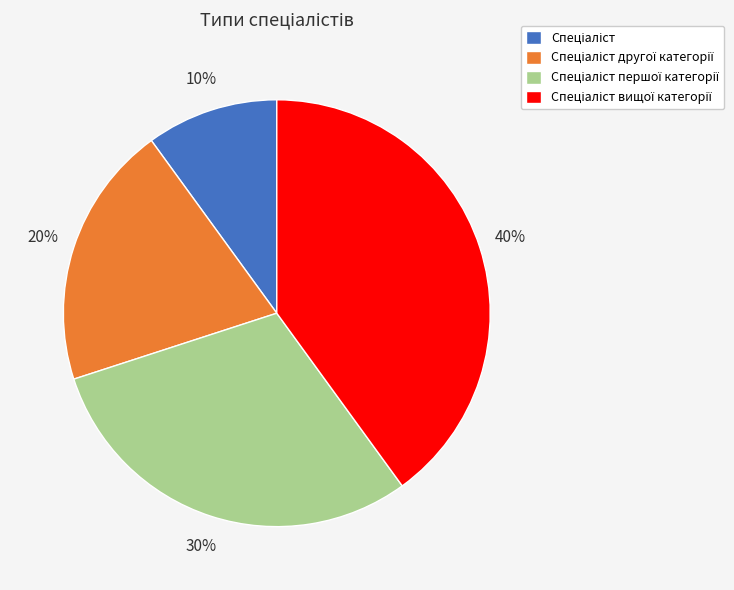

Does any single category account for the majority?

No